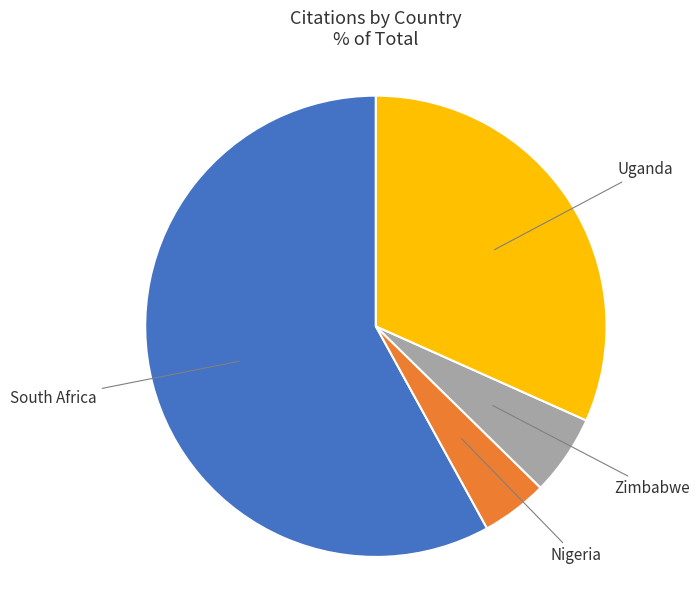

Is there any slice that represents more than half of the pie?

Yes